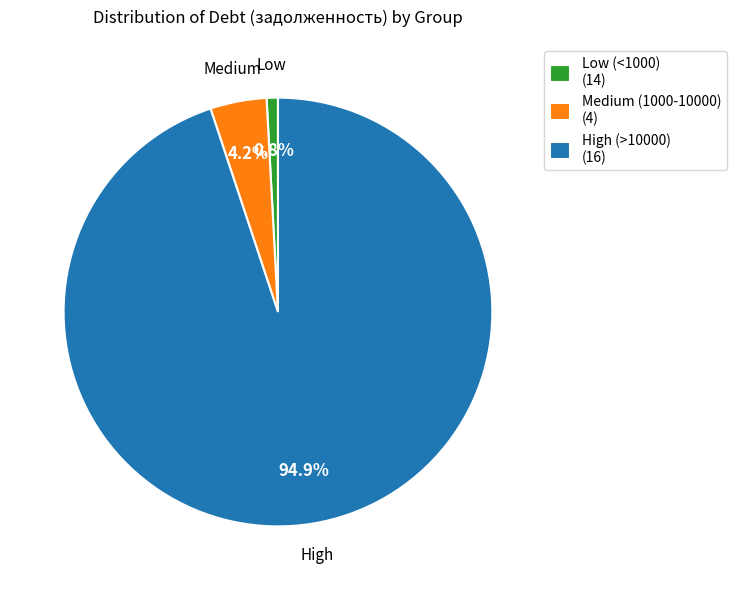

Is there a majority slice in this chart?

Yes